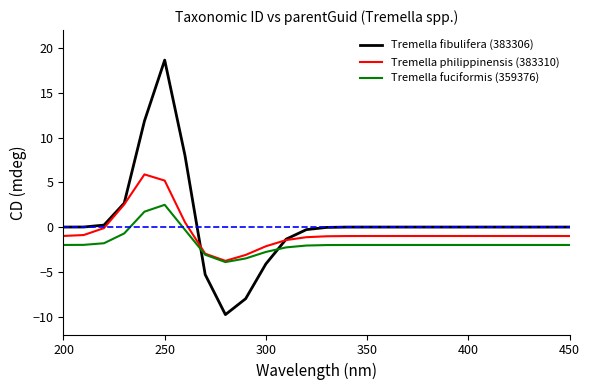

After their last crossing, which series has the higher values: Tremella fibulifera (383306) or Tremella fuciformis (359376)?

Tremella fibulifera (383306)